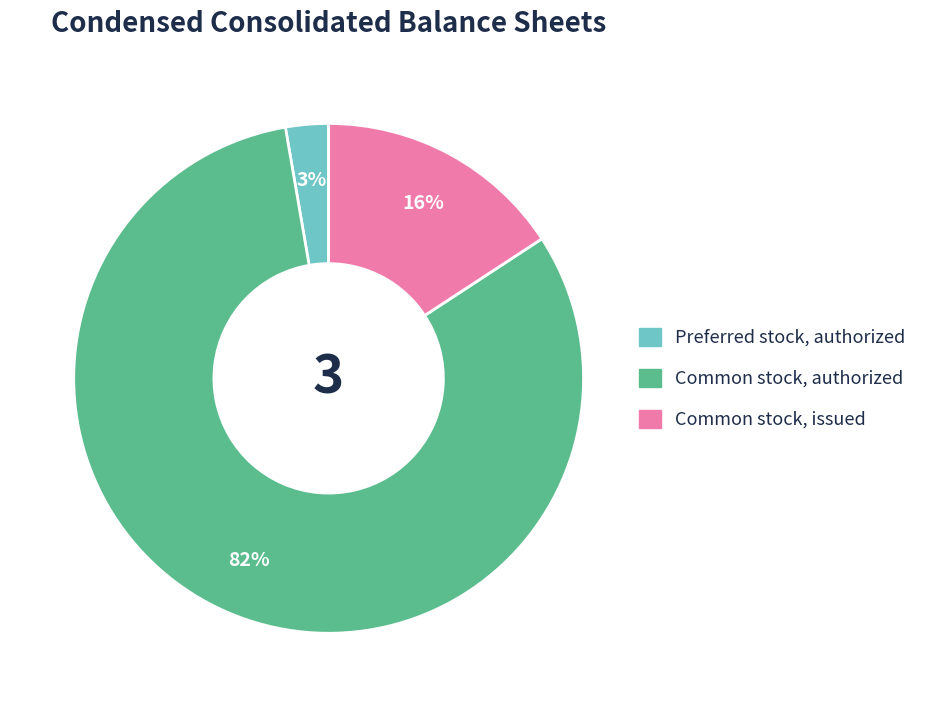

Is there a majority slice in this chart?

Yes